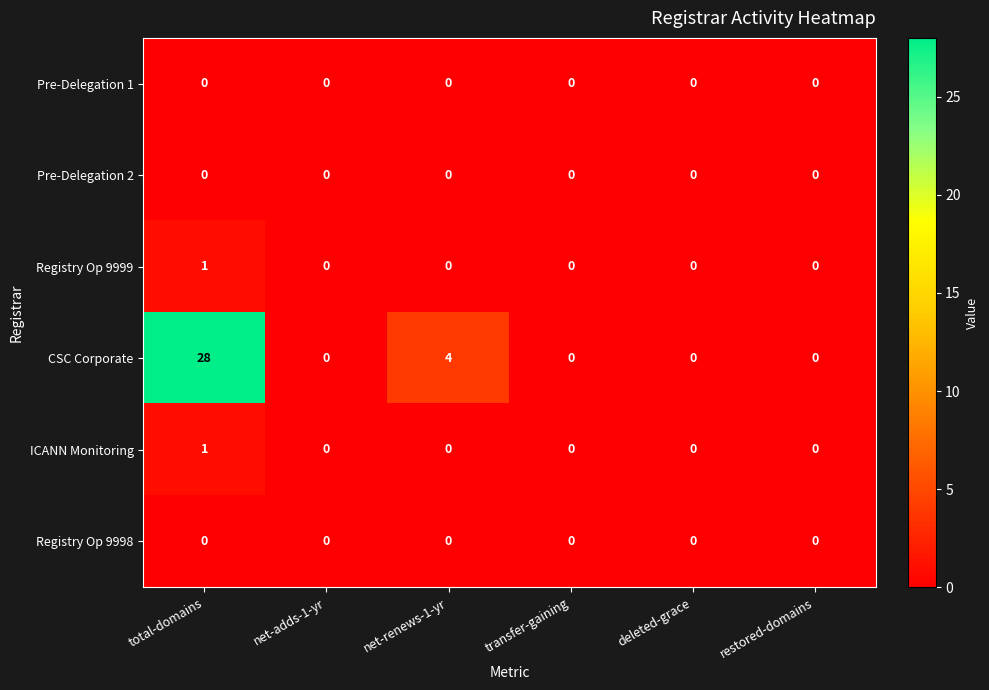

Which series has the largest range (max minus min)?

CSC Corporate